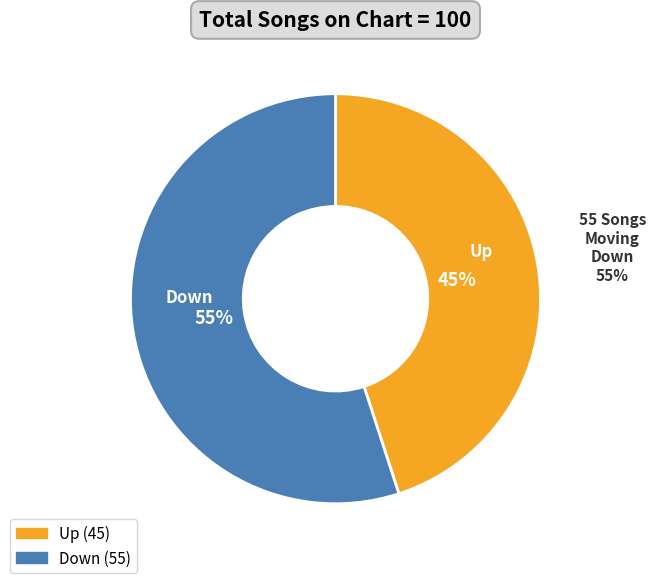

Approximately how many times larger is the value at Down compared to Up?

1.2